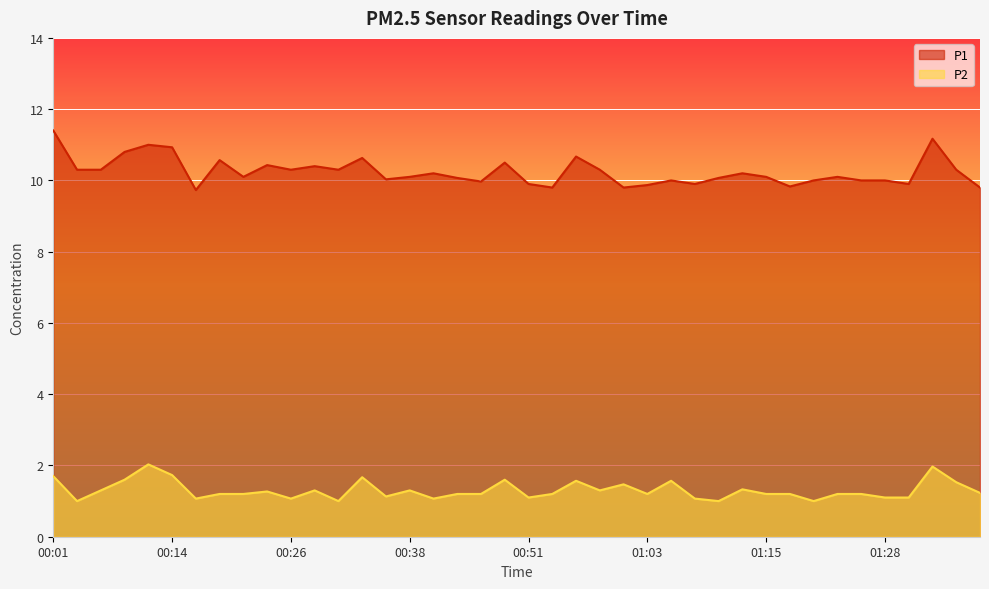

Count the number of categories in the chart.

40